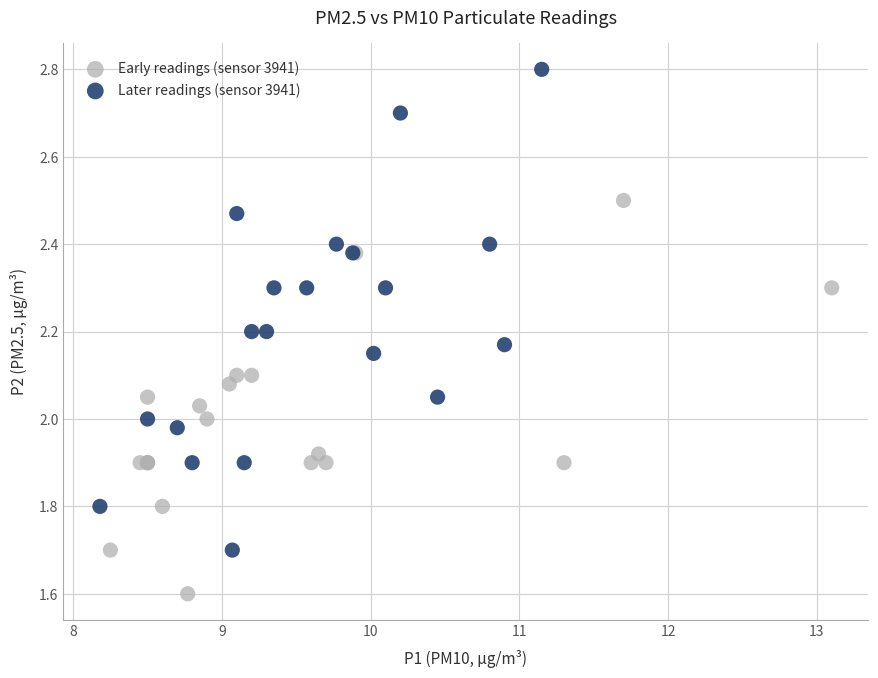

Which series has the widest spread of Y values?

Later readings (sensor 3941)